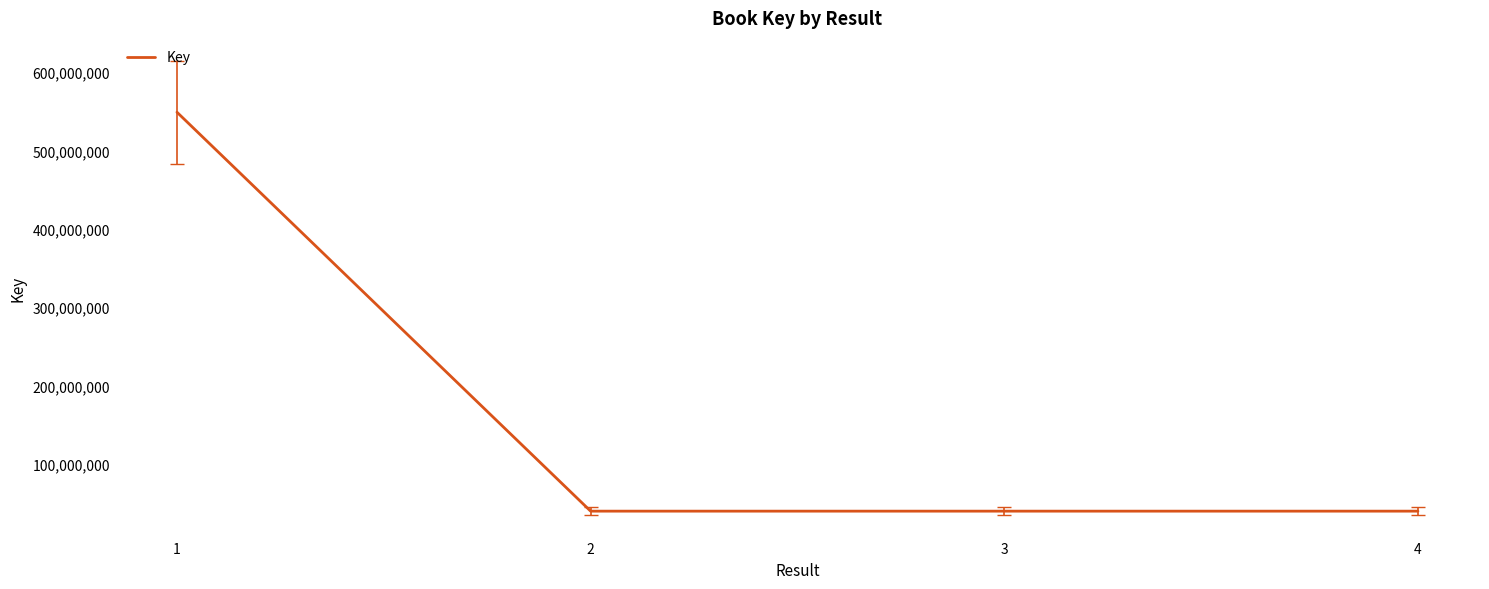

What is the difference between the values at 2 and 1?

509256835